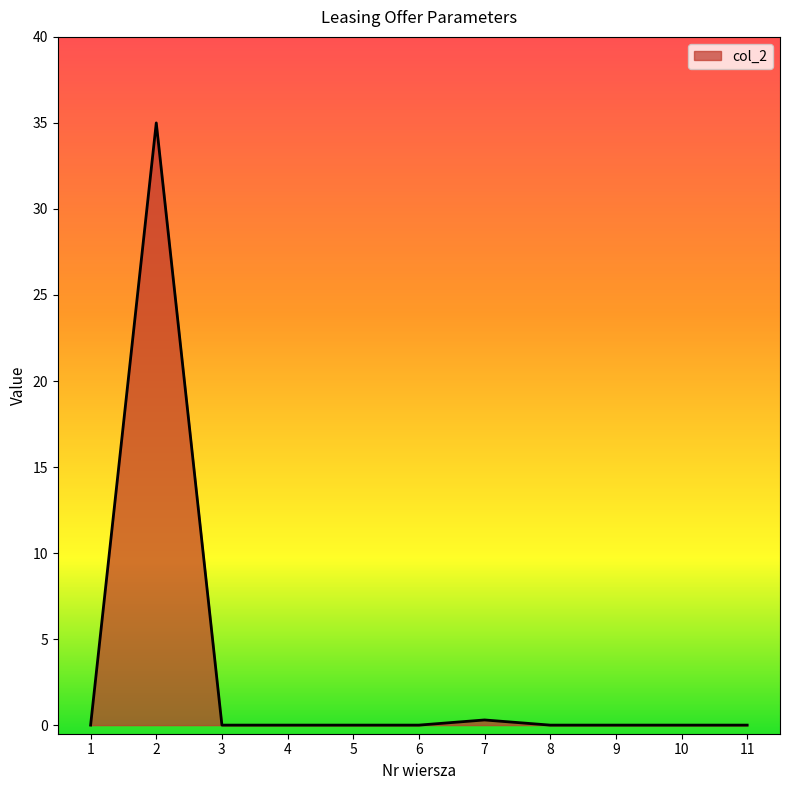

What is the greatest value displayed?

35.0